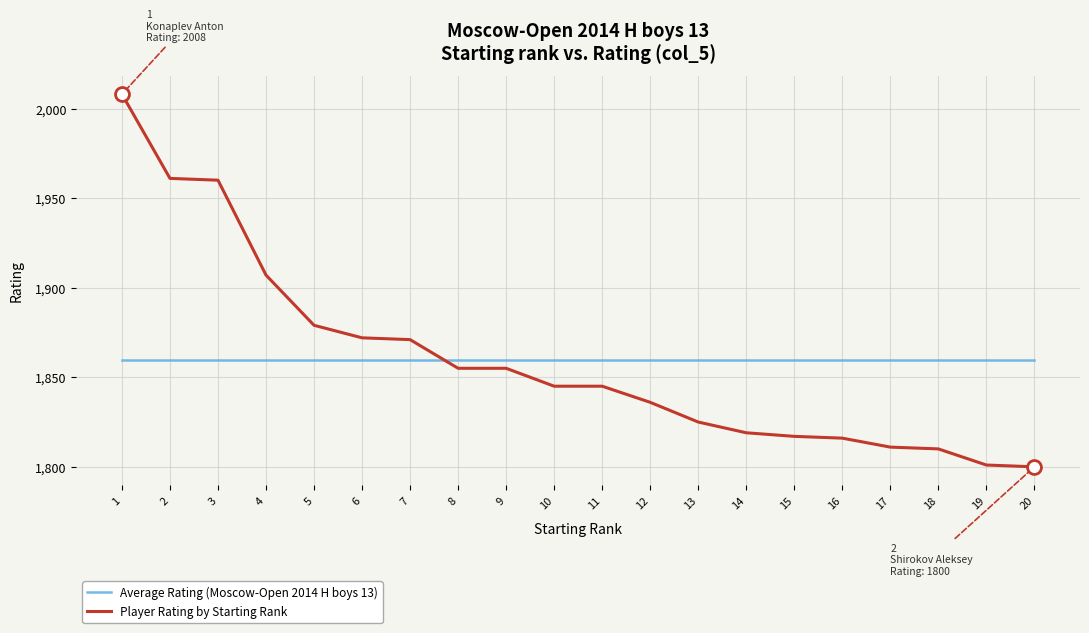

Which series has the largest range (max minus min)?

Player Rating by Starting Rank